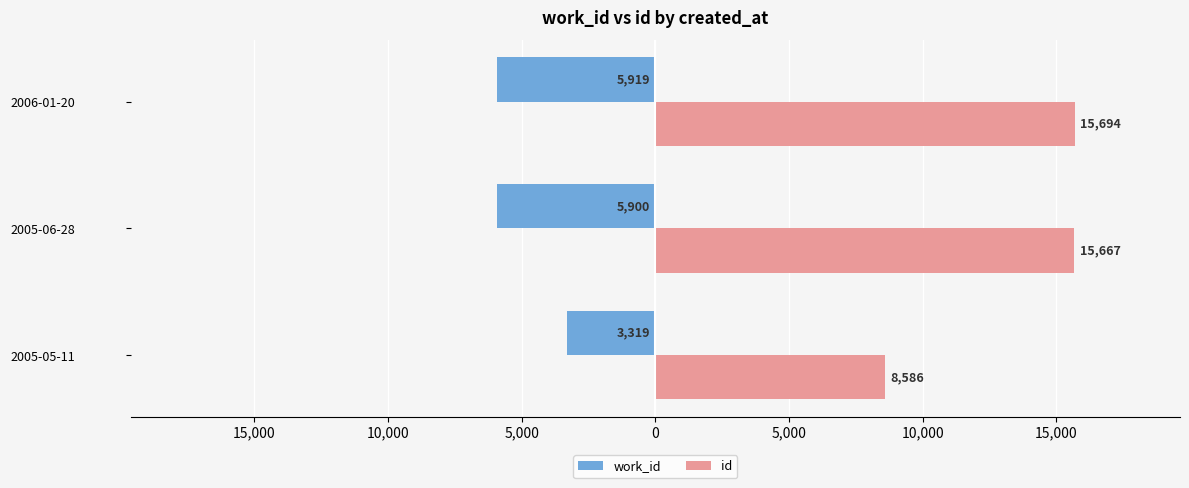

What are all the series names shown in the legend?

work_id, id